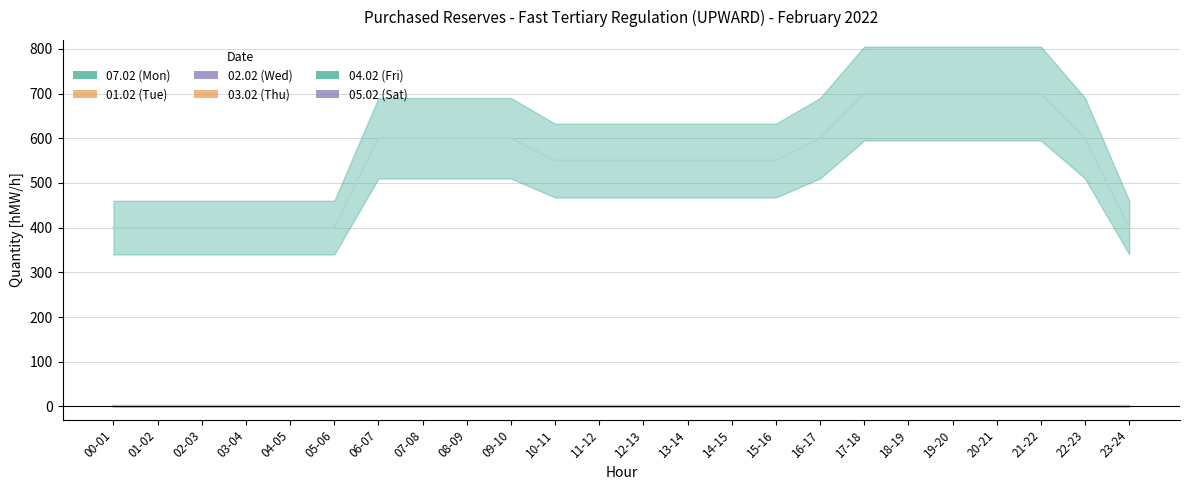

Rank the series by their maximum value, from lowest to highest.

01.02 (Tue), 02.02 (Wed), 03.02 (Thu), 04.02 (Fri), 05.02 (Sat), 07.02 (Mon)